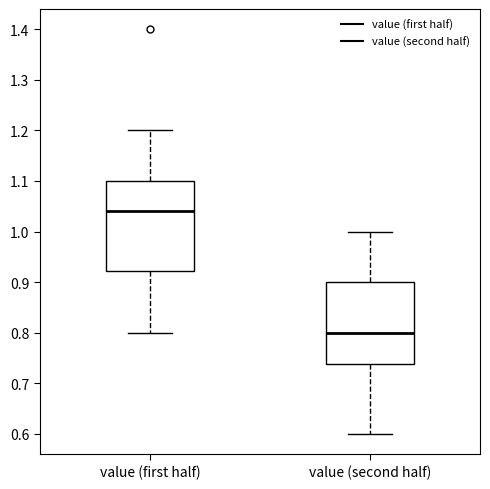

Which box is the tallest, from its lower edge to its upper edge?

value (first half)